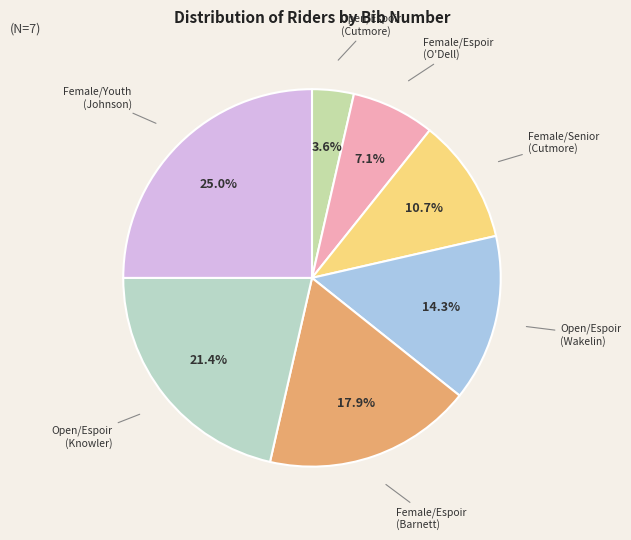

Which has a higher value, Female/Youth (Johnson) or Open/Espoir (Cutmore)?

Female/Youth (Johnson)